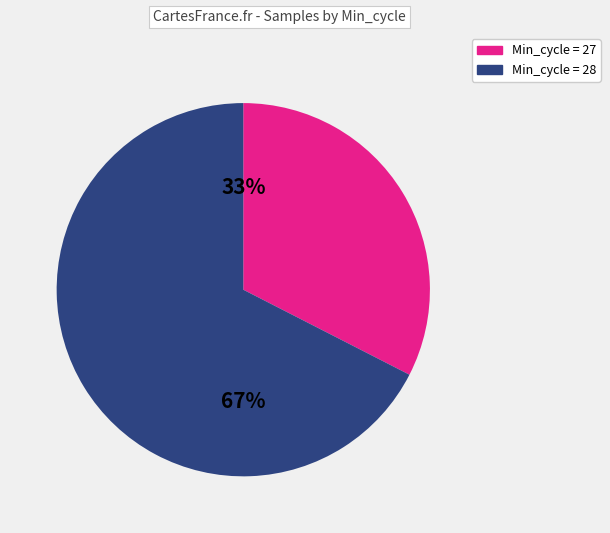

Rank the categories by value from lowest to highest.

Min_cycle = 27, Min_cycle = 28